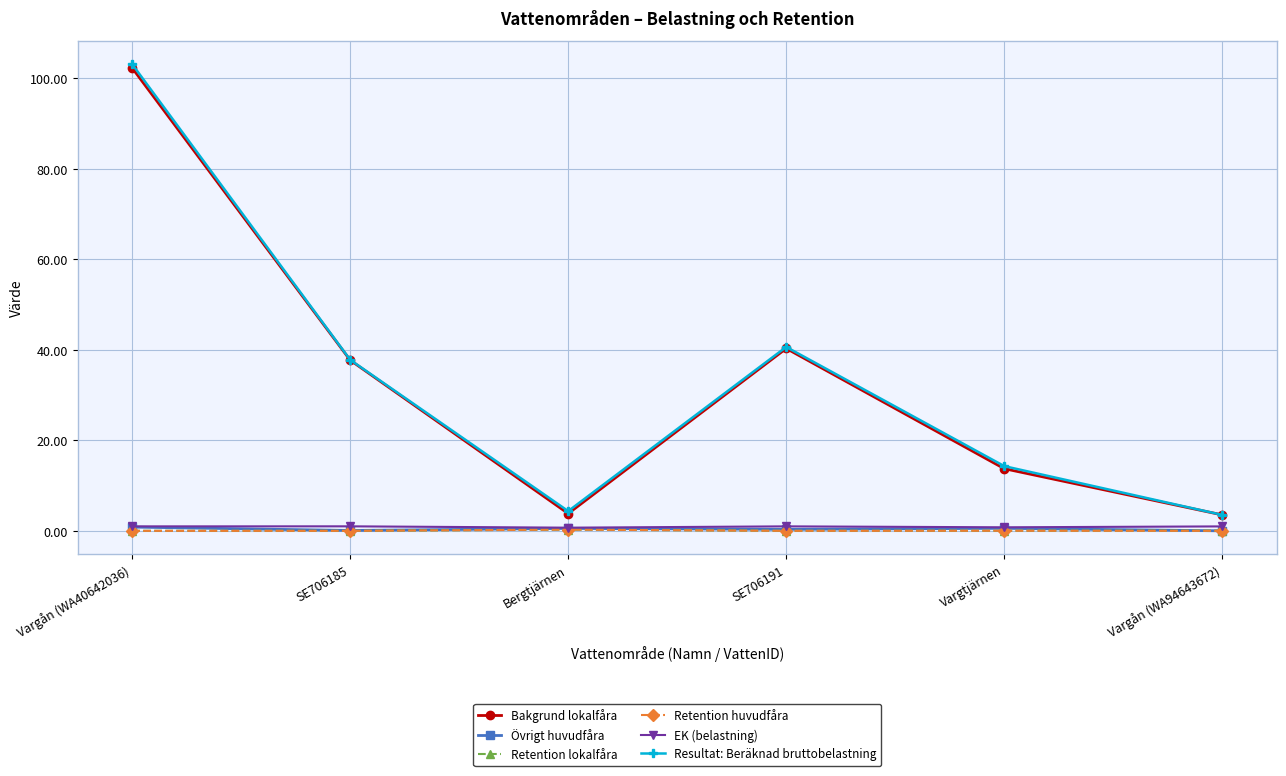

True or false: Bakgrund lokalfåra and Retention lokalfåra intersect in this chart.

False